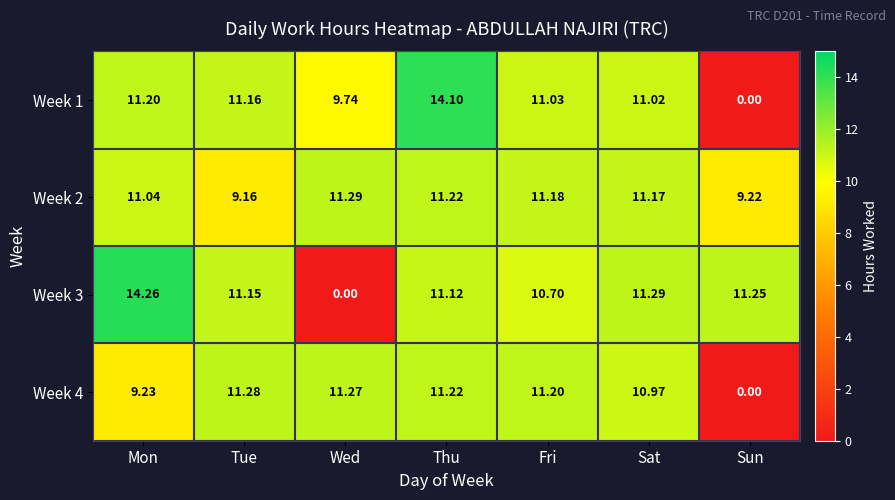

Rank the categories by Week 3 value from highest to lowest.

Mon, Sat, Sun, Tue, Thu, Fri, Wed